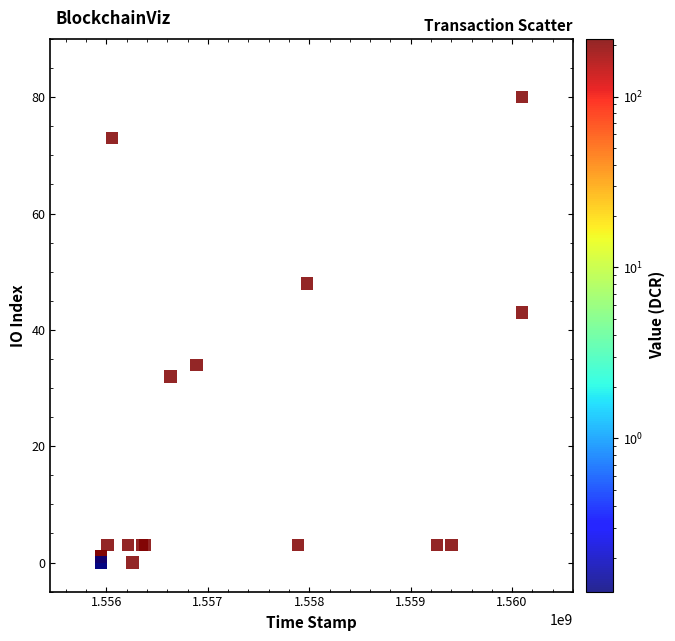

What Y value in the scatter plot is closest to 40?

43